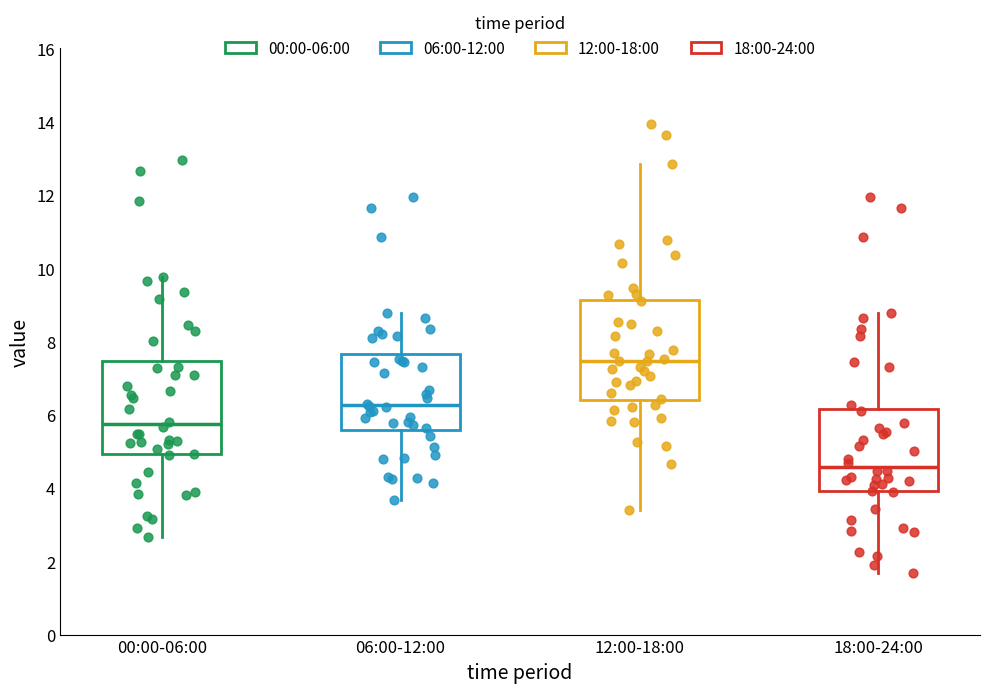

Where does the median line of the box for 00:00-06:00 sit on the y-axis? The values are not printed on the chart, so give them approximately, as read against the axis.

5.8